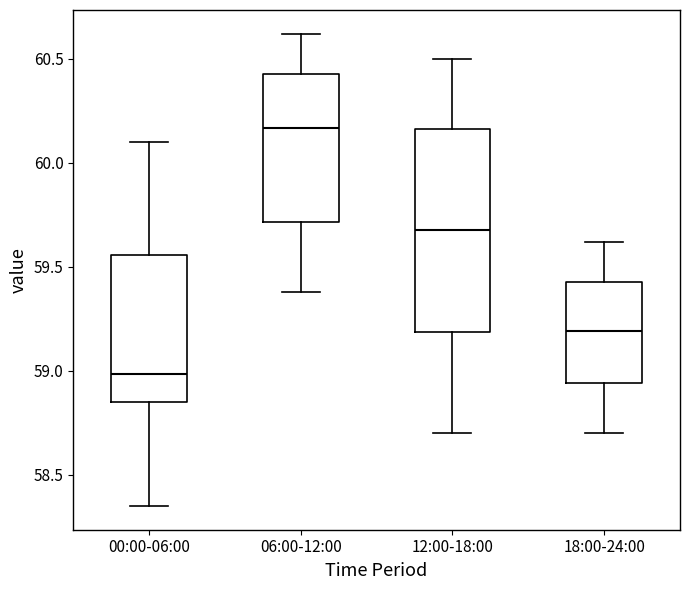

Reading left to right, read every box against the y-axis: the position of its median line, the range the box covers, and the ends of its whiskers. The values are not printed on the chart, so give them approximately, as read against the axis.

00:00-06:00: median 59.00, box 58.85 to 59.55, whiskers 58.35 to 60.10
06:00-12:00: median 60.15, box 59.70 to 60.45, whiskers 59.40 to 60.60
12:00-18:00: median 59.70, box 59.20 to 60.15, whiskers 58.70 to 60.50
18:00-24:00: median 59.20, box 58.95 to 59.45, whiskers 58.70 to 59.60